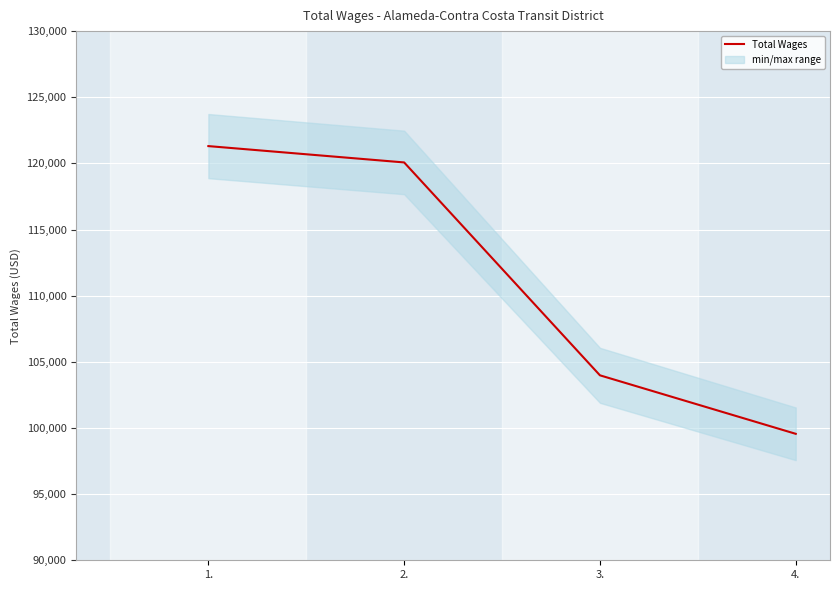

What is the label of the 3rd point from the left?

3.